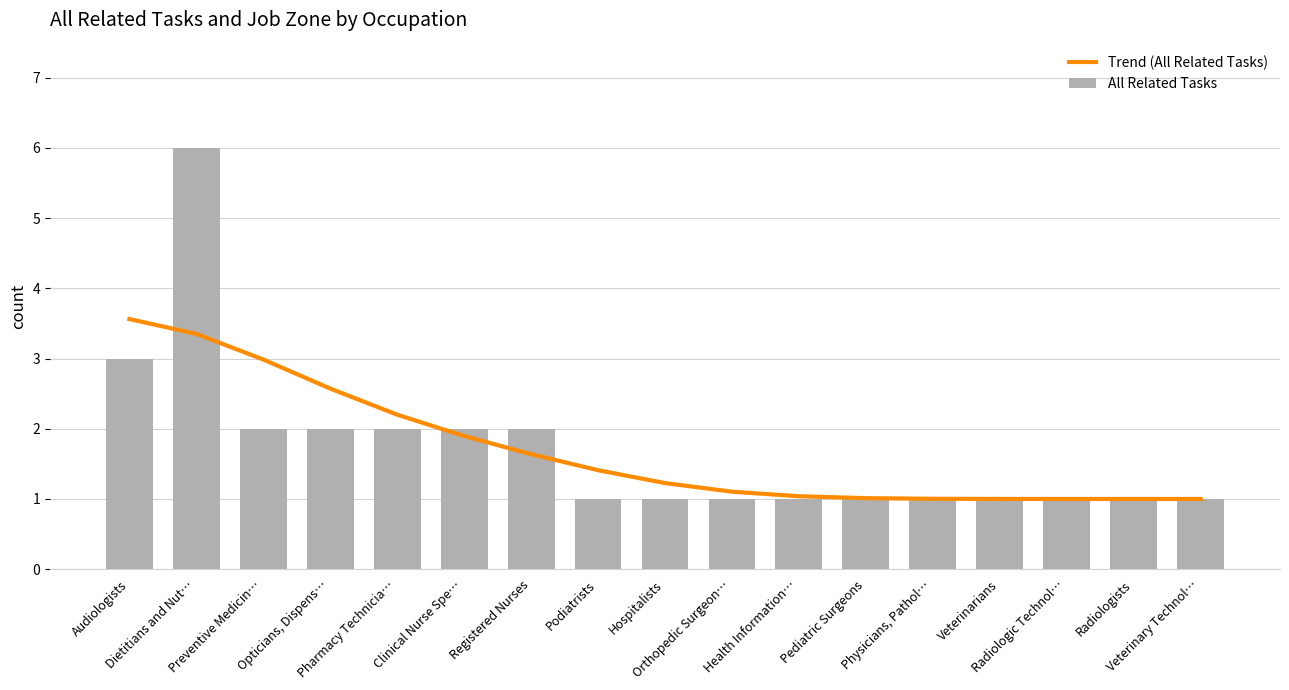

What position from the left is Physicians, Pathol…?

13